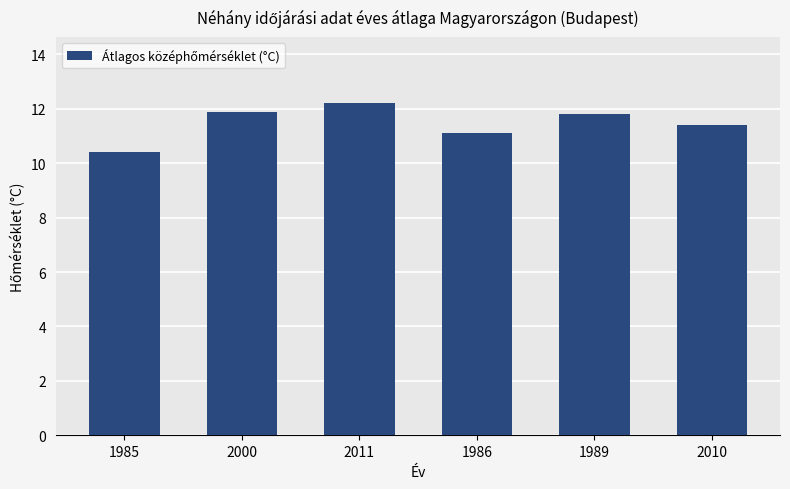

What is the label of the 1st bar from the right?

2010